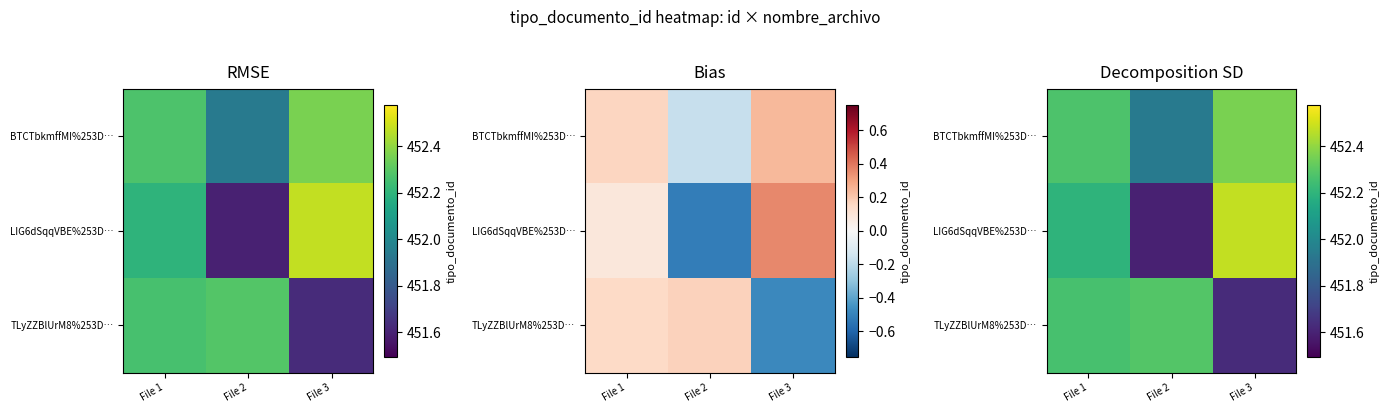

What is the difference between the highest and lowest values at File 2?

0.7